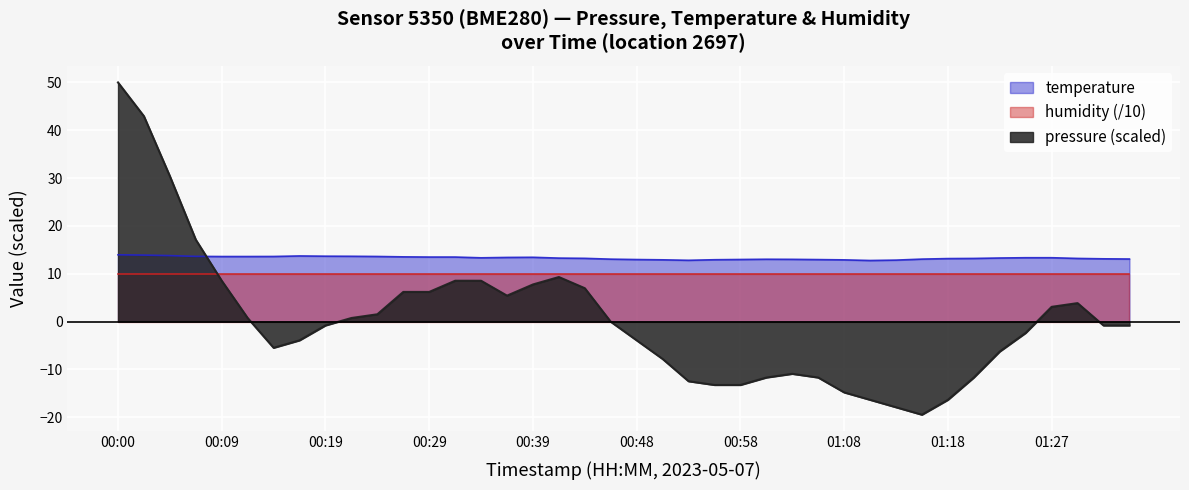

Where does the pressure series first go above 0?

00:00